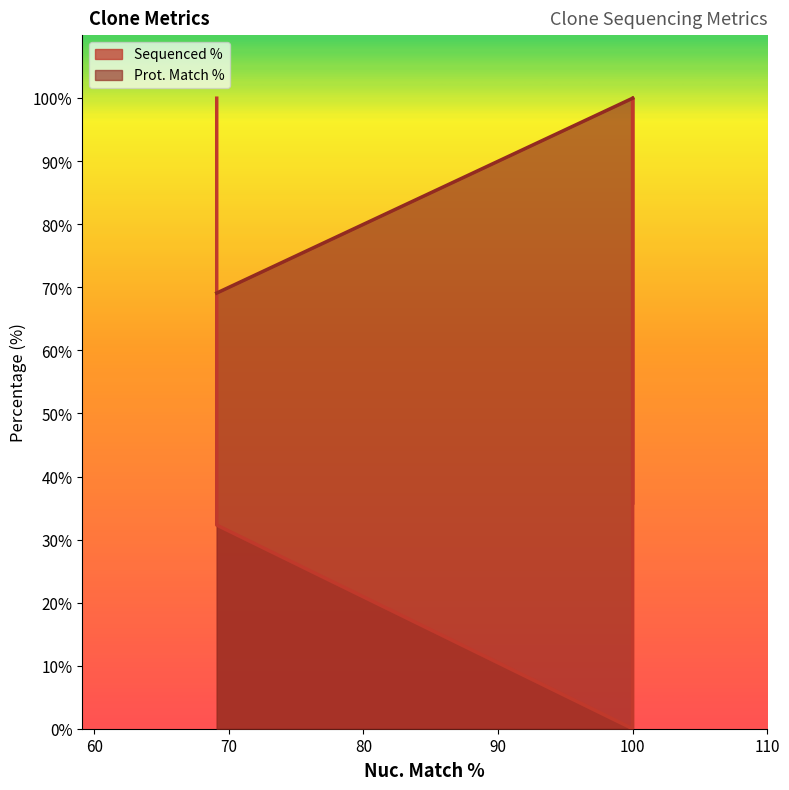

Does the chart display data point markers on the line(s)?

No